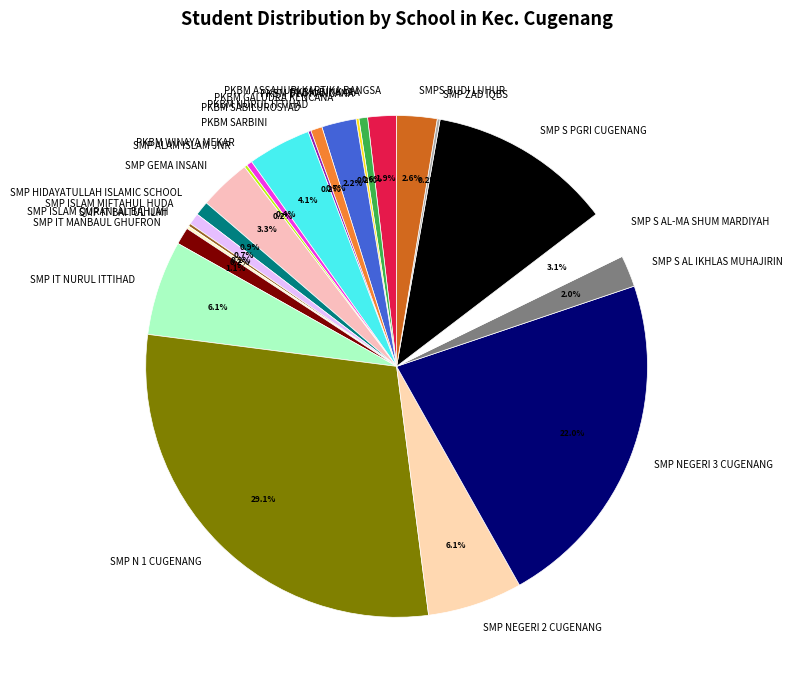

Which slice is the largest?

SMP N 1 CUGENANG